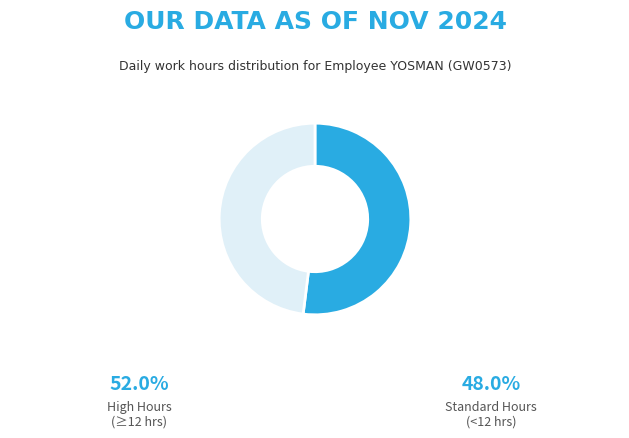

Is there a majority slice in this chart?

Yes